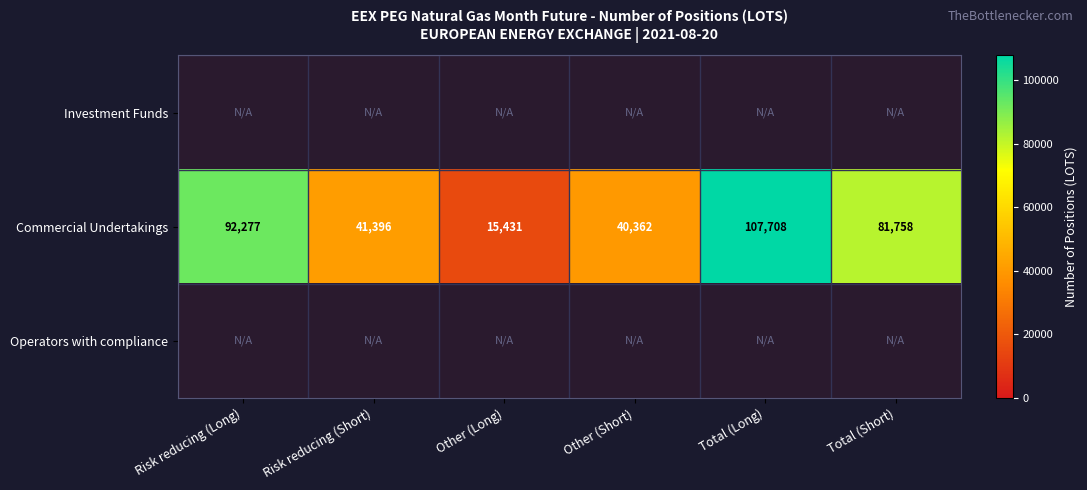

At which label does Commercial Undertakings reach its peak?

Total (Long)